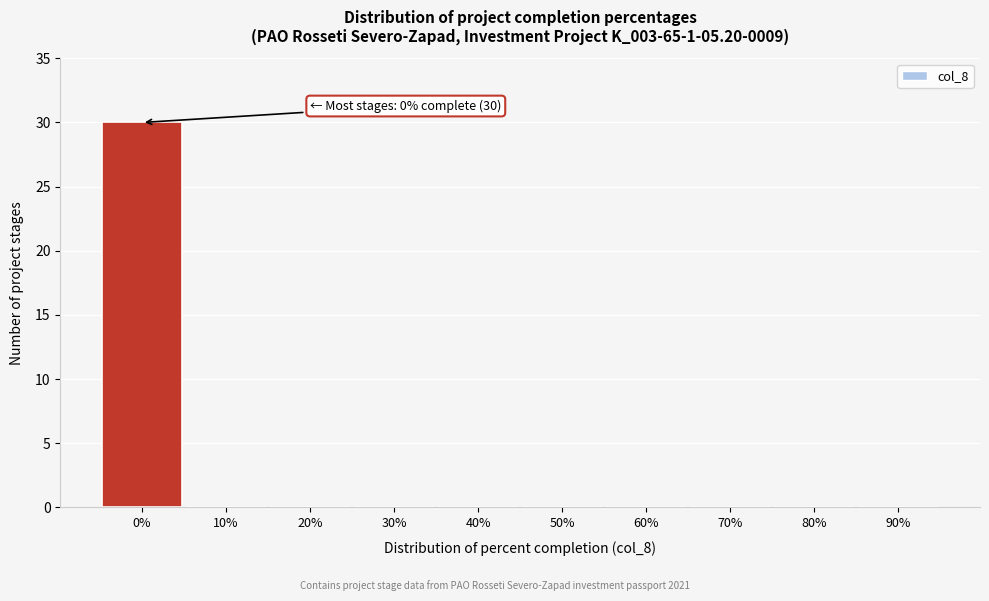

Reading right to left, extract all data points from this chart.

90%=0	80%=0	70%=0	60%=0	50%=0	40%=0	30%=0	20%=0	10%=0	0%=30